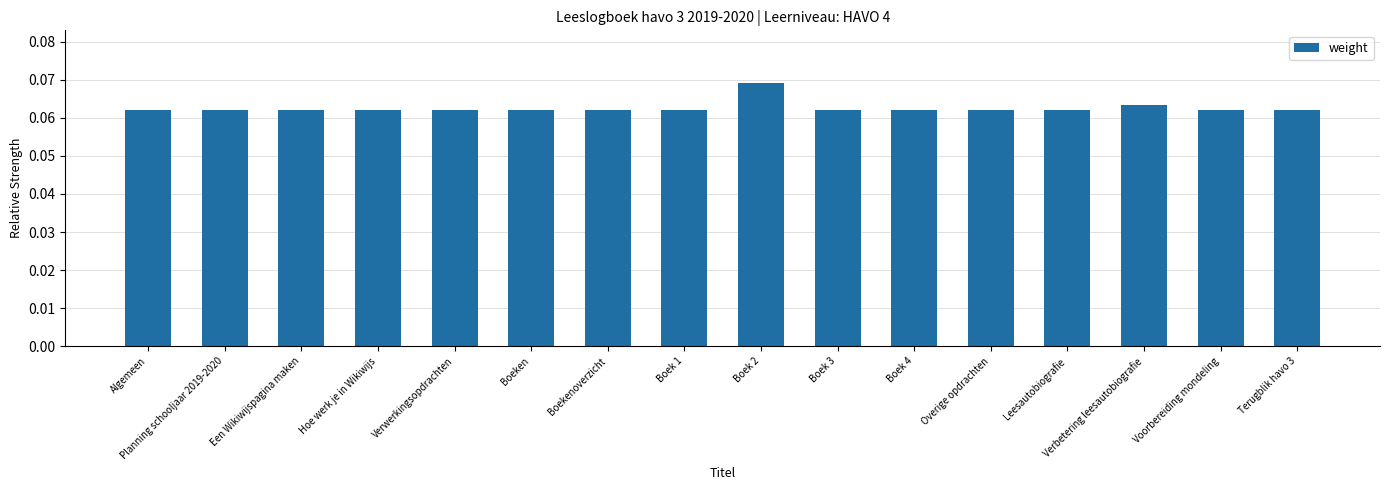

Is it true that the value at Boek 4 is 0.0?

False